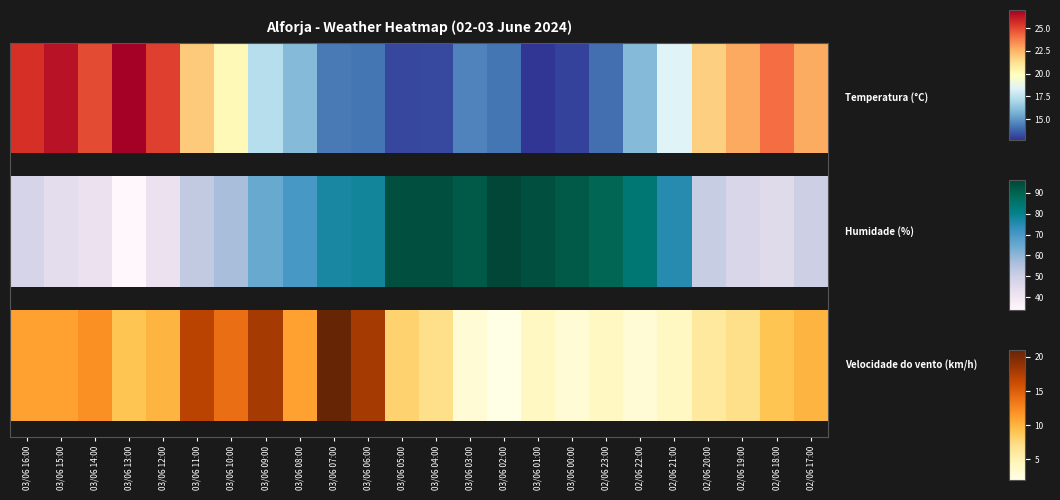

Which category has the highest value across all series?

03/06 07:00